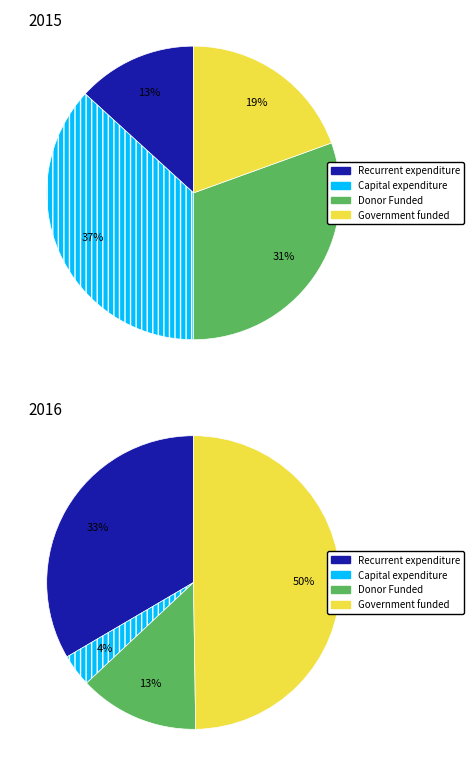

Is it true that Capital expenditure is 22% of the pie?

False